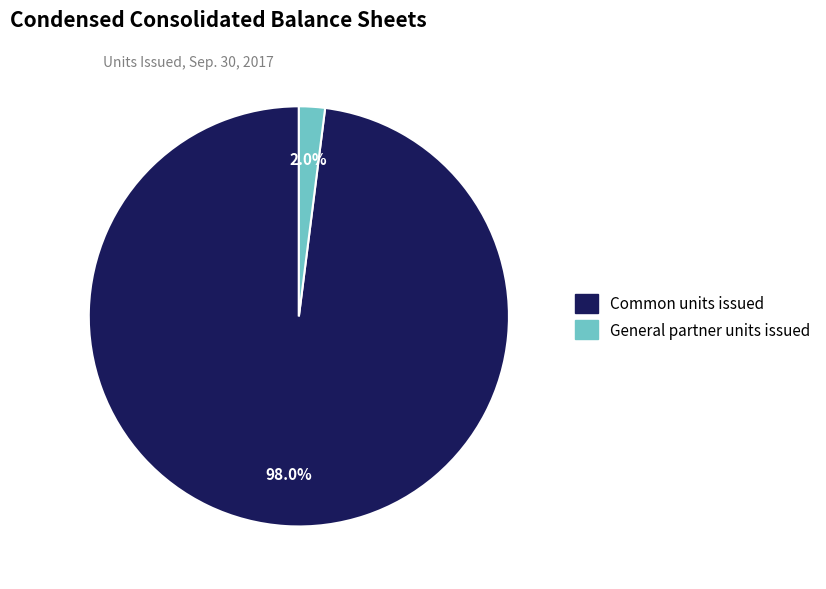

How many segments does this pie chart have?

2